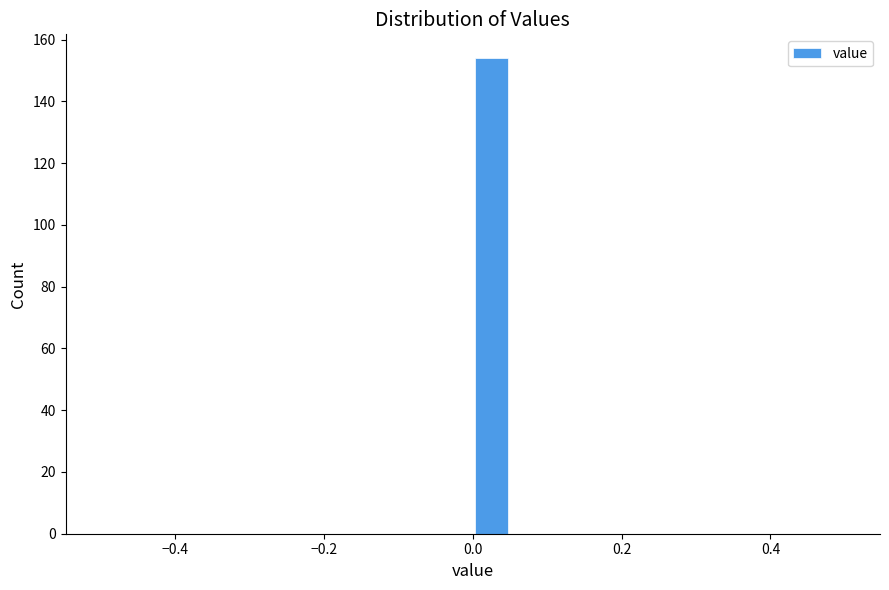

Read against the x-axis, roughly where is the centre of the tallest bar?

0.02